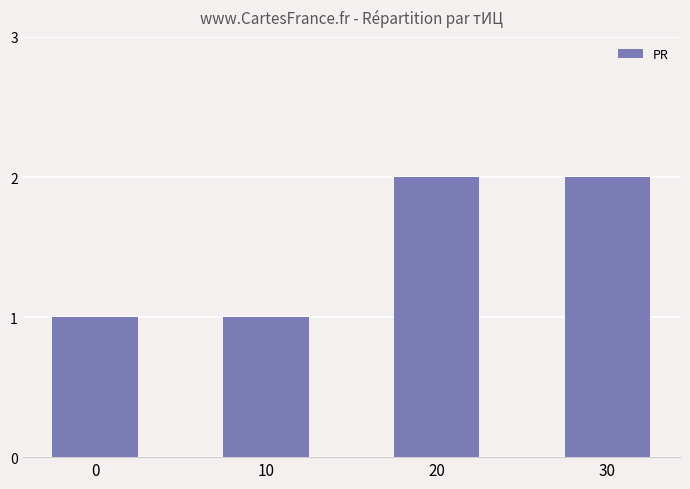

What is the ratio of the value at 0 to the value at 30?

0.5